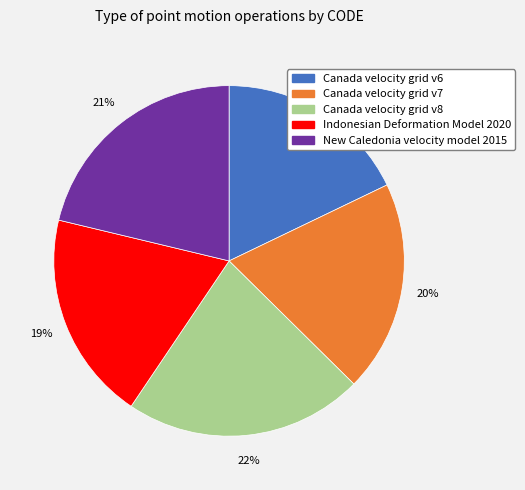

Which has a higher value, Canada velocity grid v8 or Canada velocity grid v7?

Canada velocity grid v8